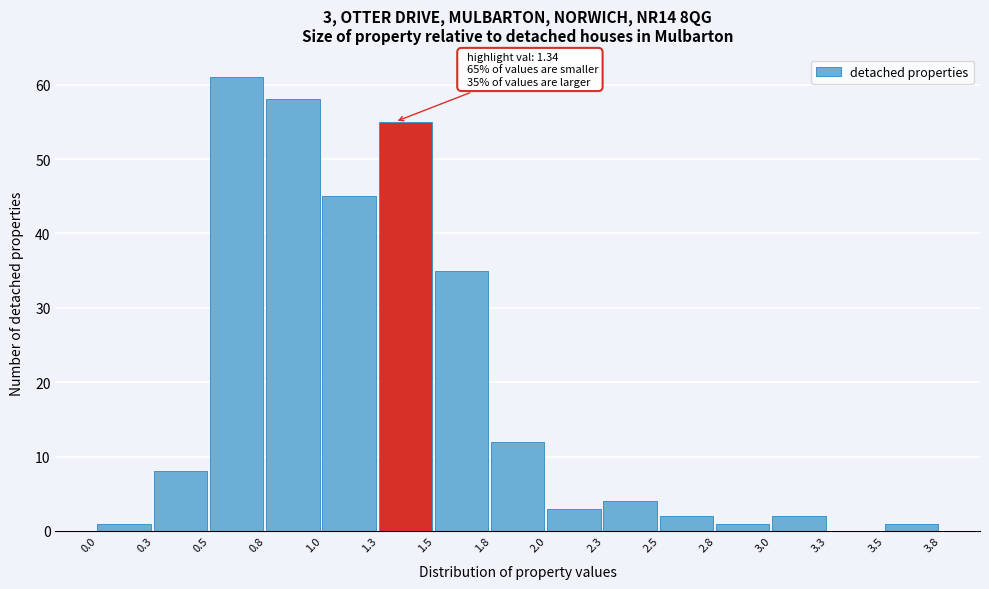

Reading right to left, transcribe all the data shown in this chart.

3.5=1	3.3=0	3.0=2	2.8=1	2.5=2	2.3=4	2.0=3	1.8=12	1.5=35	1.3=55	1.0=45	0.8=58	0.5=61	0.3=8	0.0=1